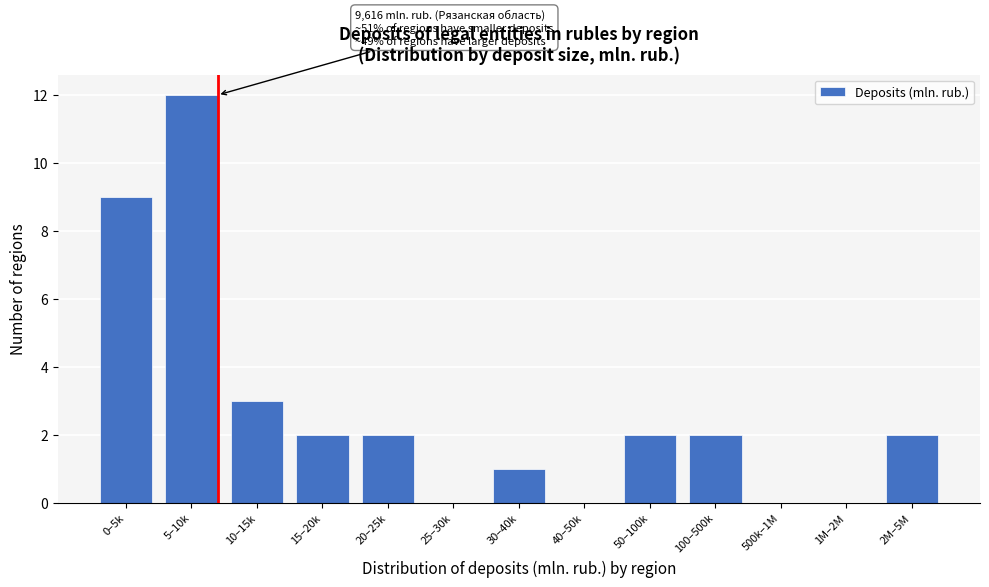

Reading right to left, what are all the values shown in this chart?

2M–5M=2	1M–2M=0	500k–1M=0	100–500k=2	50–100k=2	40–50k=0	30–40k=1	25–30k=0	20–25k=2	15–20k=2	10–15k=3	5–10k=12	0–5k=9